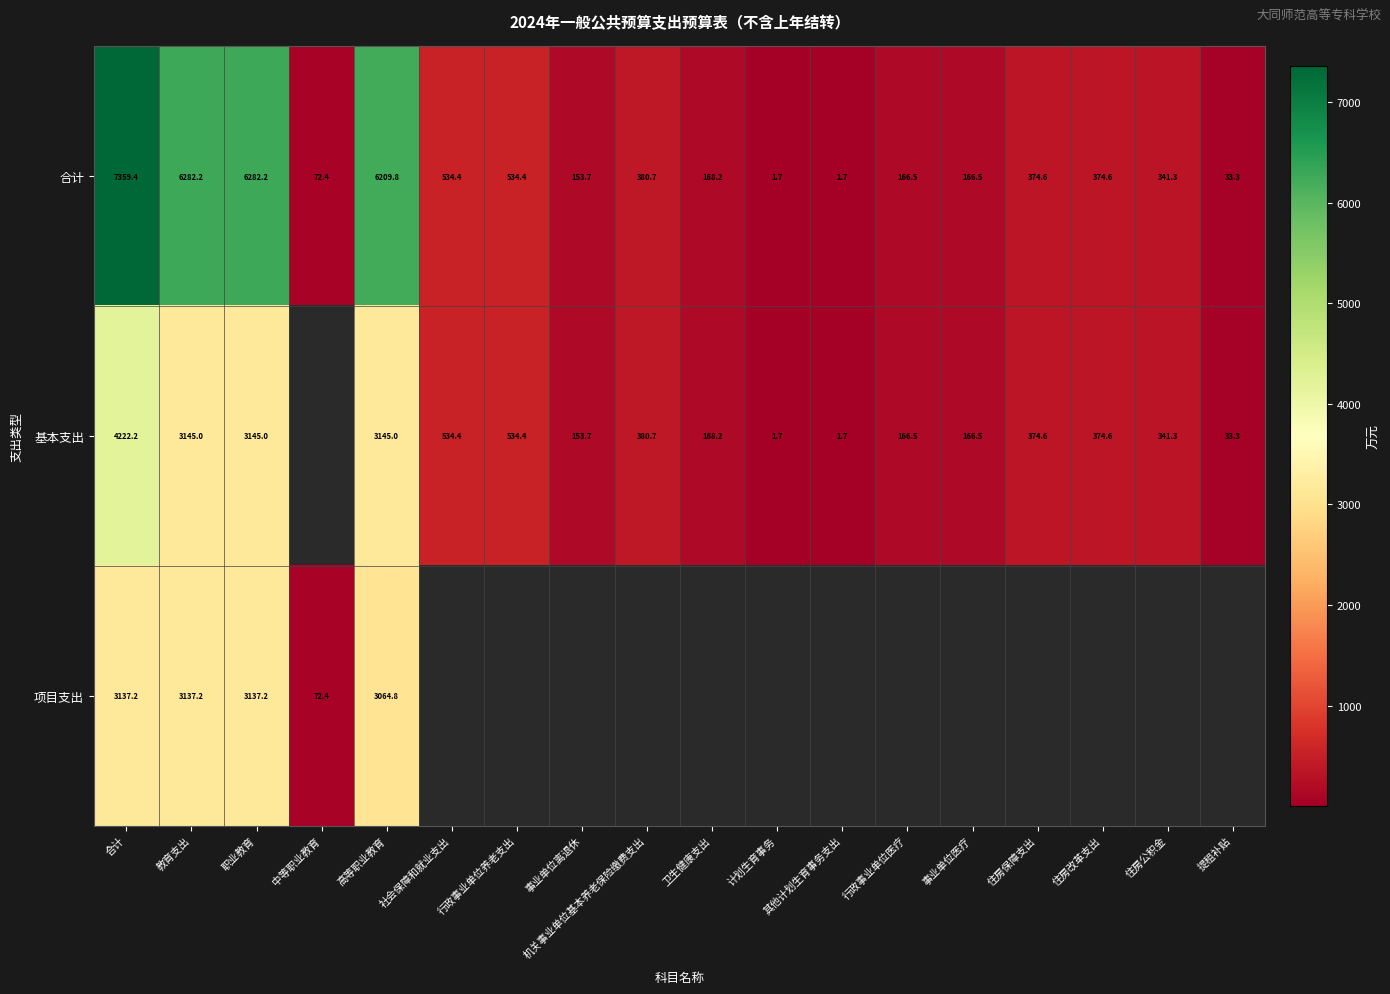

Is it true that 基本支出 equals 4222.2 at 合计?

True